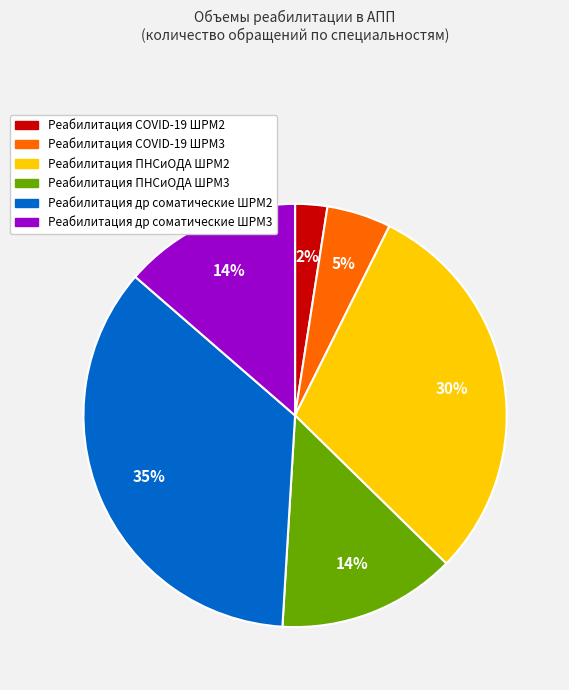

The Реабилитация ПНСиОДА ШРМ2 slice represents 30% of the pie. True or false?

True